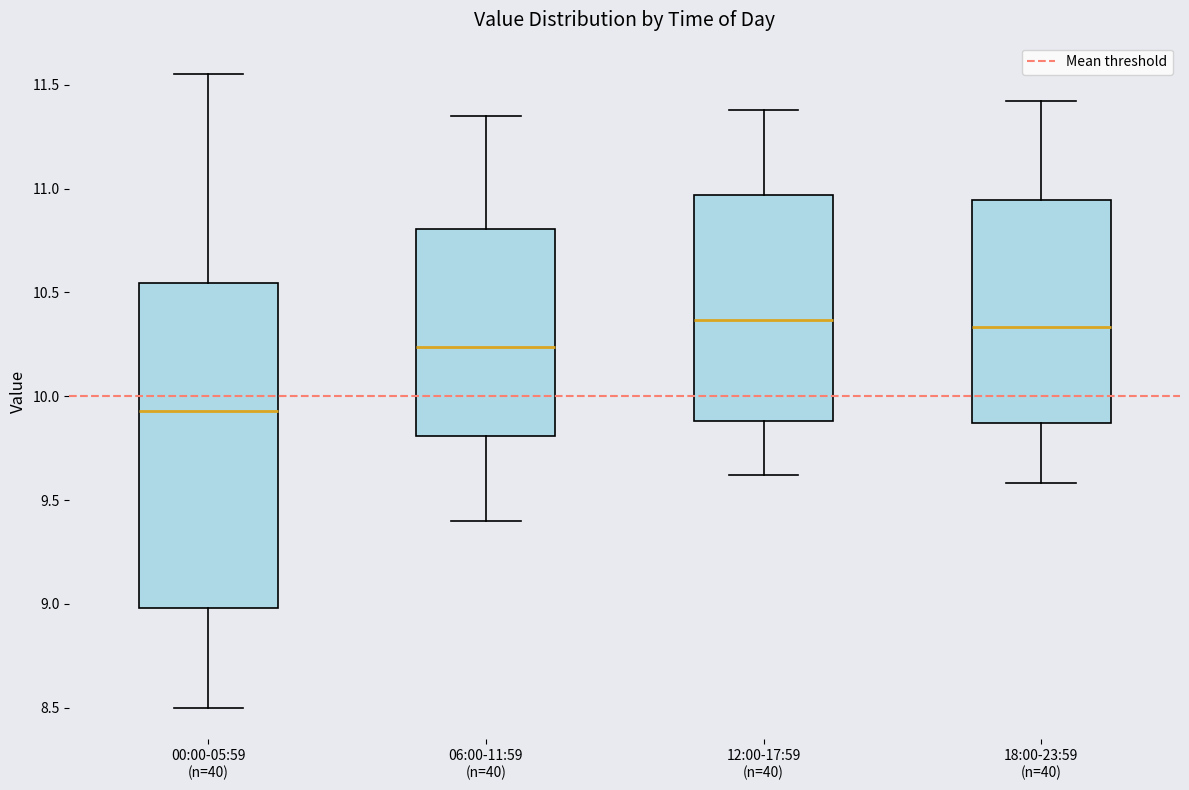

Which box is the tallest, from its lower edge to its upper edge?

00:00-05:59 (n=40)